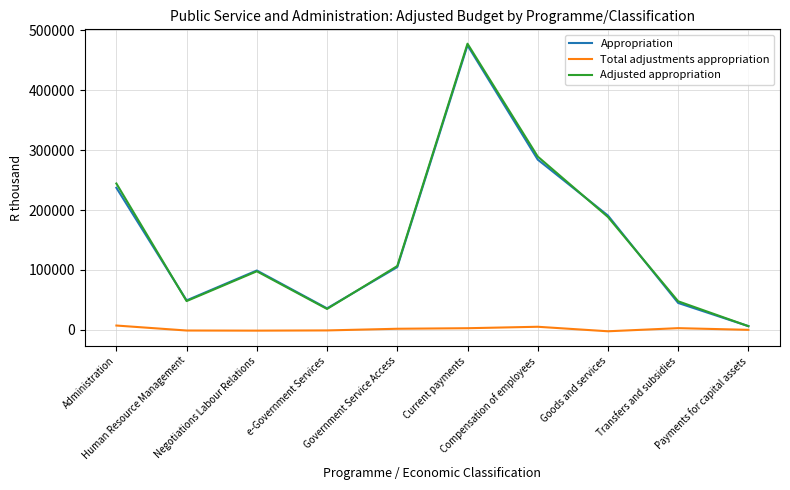

What is the greatest value displayed?

477906.0